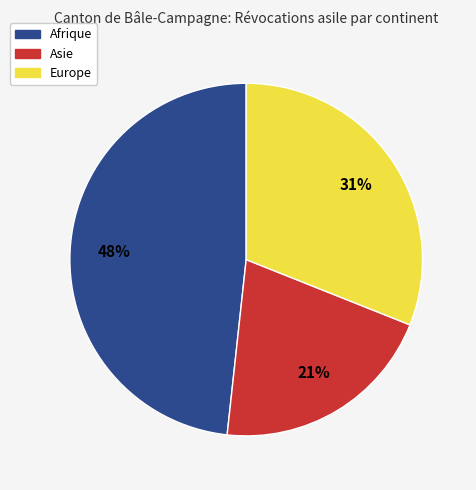

What is the ratio of the value at Asie to the value at Afrique?

0.4